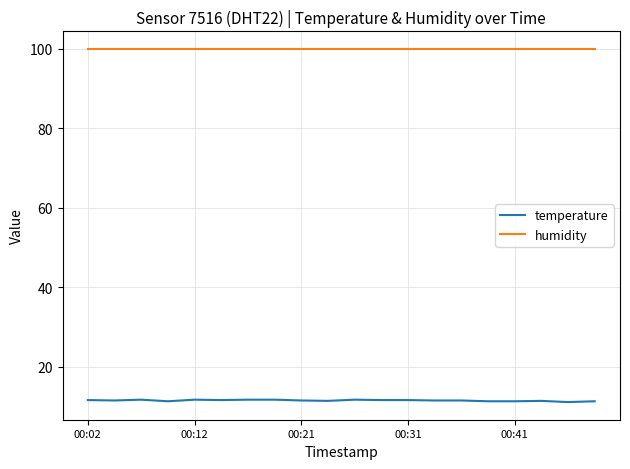

What is the maximum value shown in the chart?

99.9